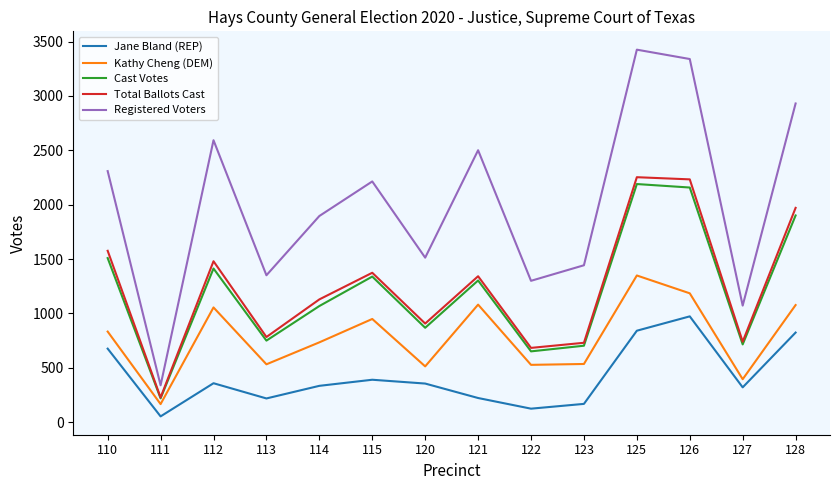

What is the maximum value for Total Ballots Cast?

2253